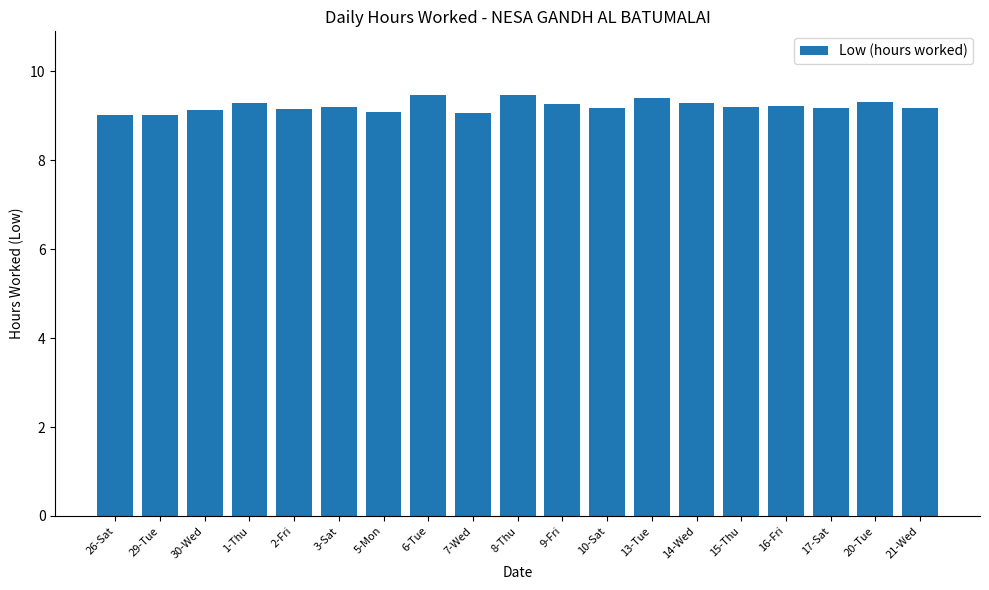

Between 30-Wed and 14-Wed, which is larger?

14-Wed